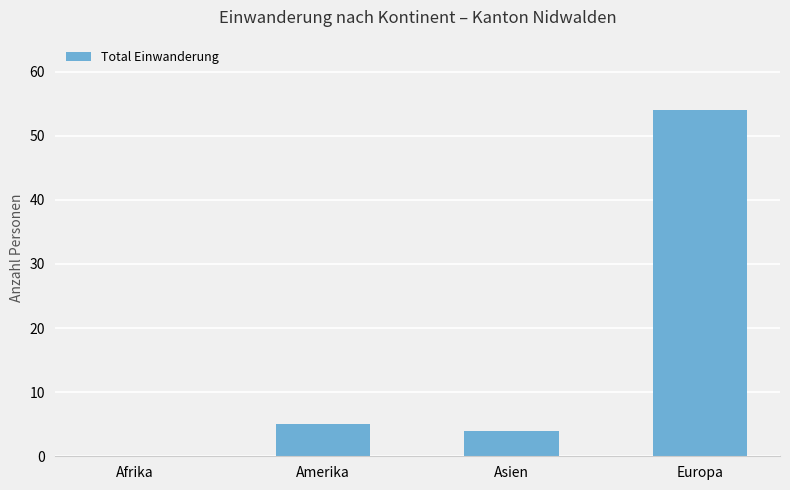

Reading left to right, transcribe all the data shown in this chart.

0	5	4	54